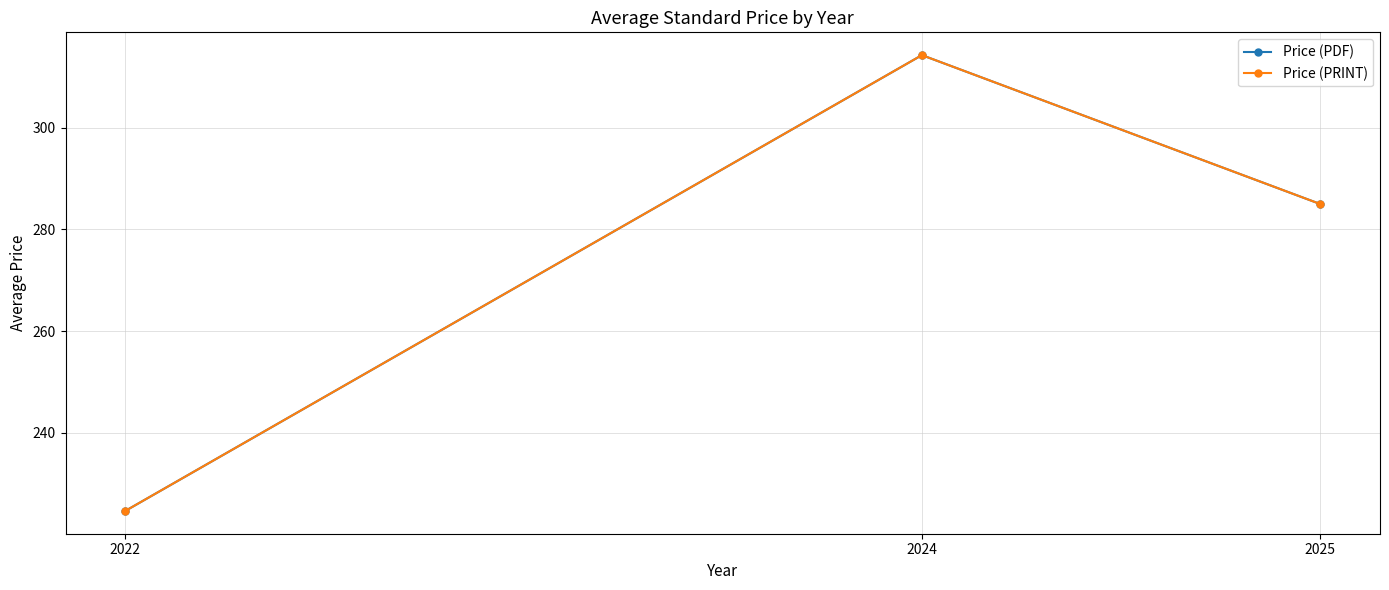

At which label does Price (PDF) reach its peak?

2024